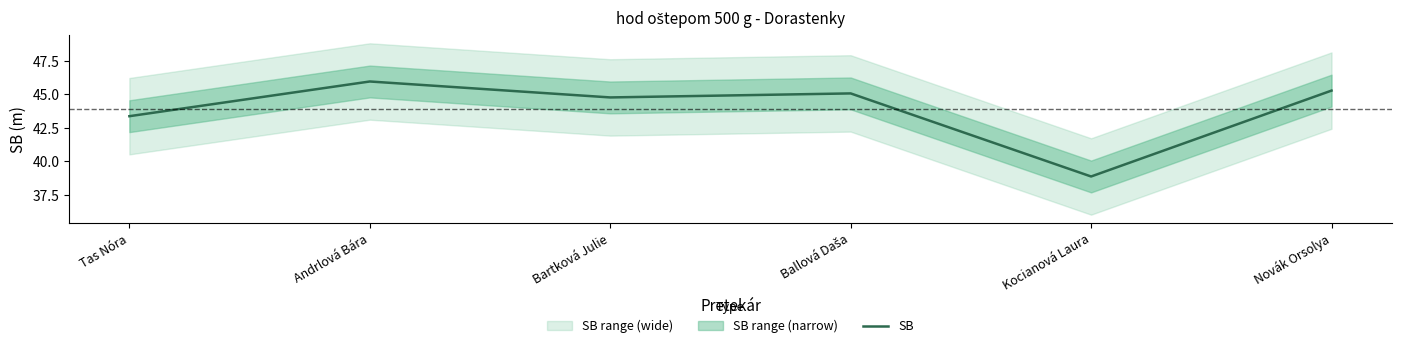

Reading right to left, list all the values displayed in this chart.

45.3	38.9	45.1	44.8	46.0	43.4